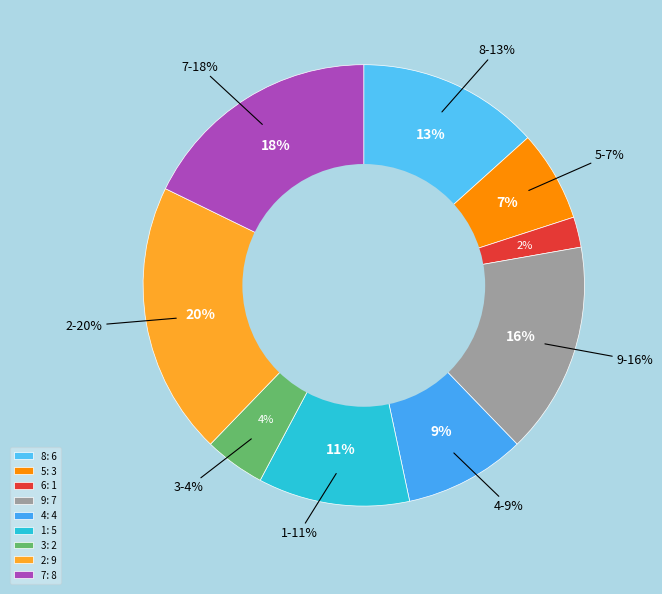

Is there any slice that represents more than half of the pie?

No